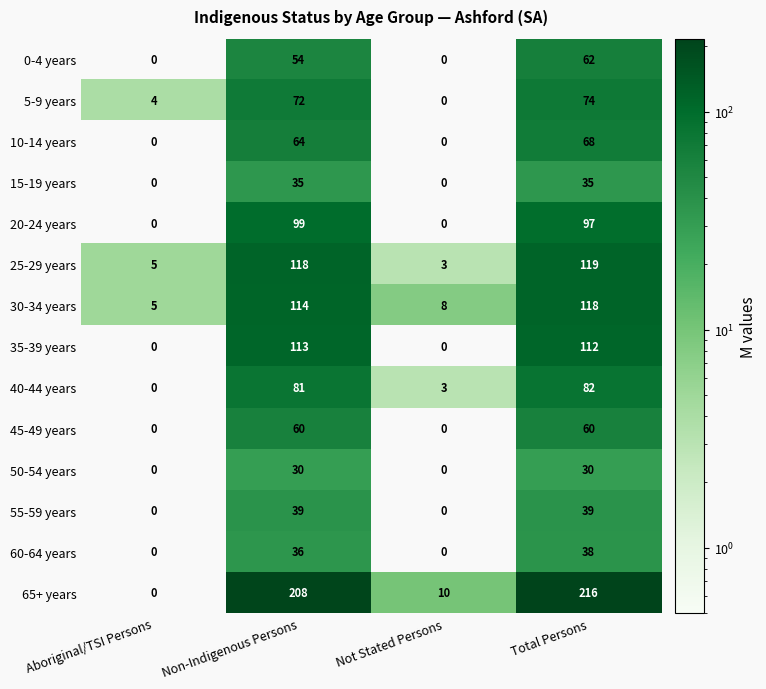

What is the difference between the 0-4 years values at Aboriginal/TSI Persons and Total Persons?

62